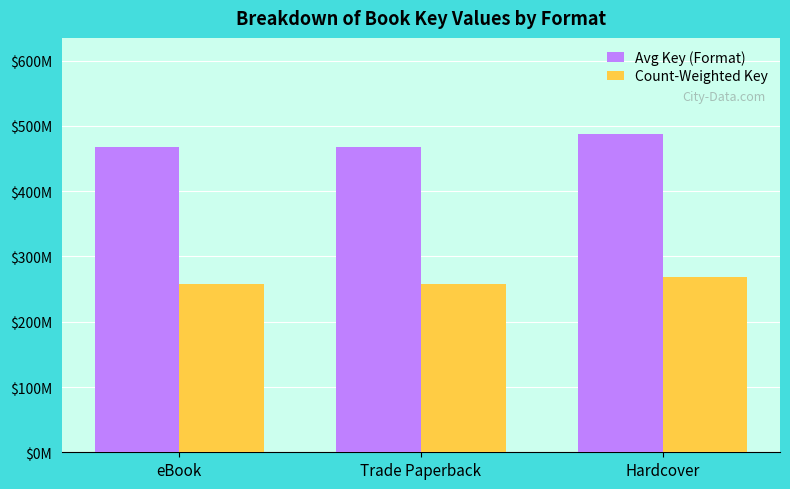

Is it true that Count-Weighted Key equals 268619795.7 at Hardcover?

True